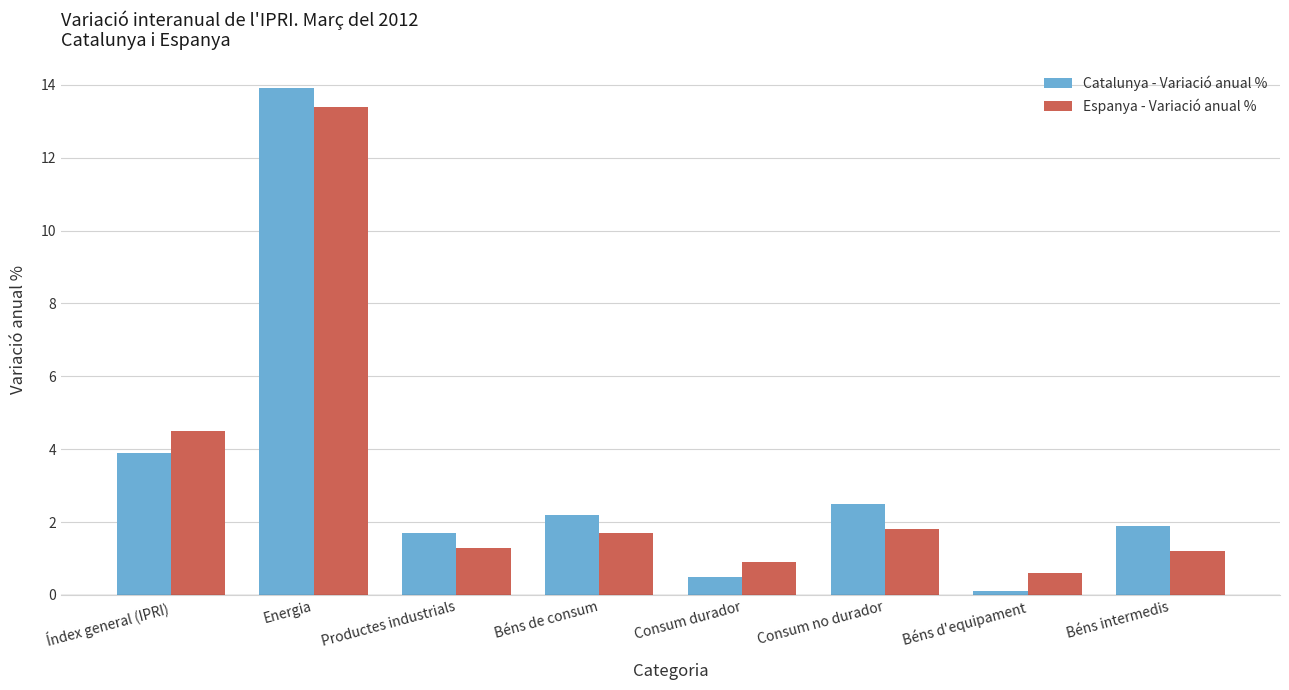

What is the sum of the Catalunya - Variació anual % values at Energia and Consum durador?

14.4